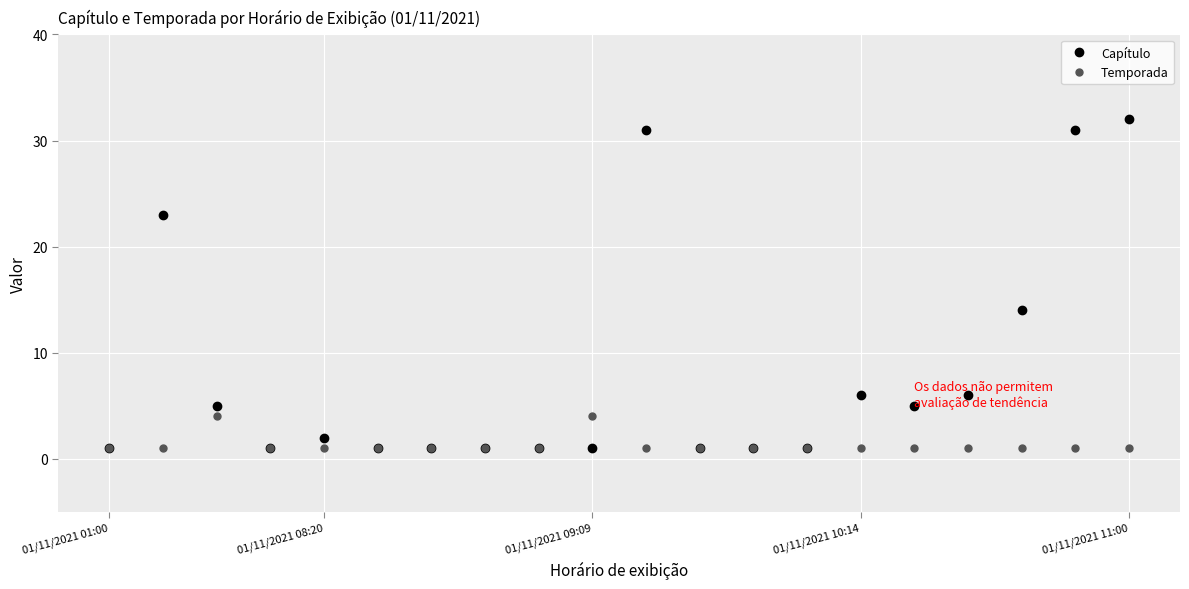

Reading left to right, extract all data points from this chart.

Capítulo: 1	23	5	1	2	1	1	1	1	1	31	1	1	1	6	5	6	14	31	32
Temporada: 1	1	4	1	1	1	1	1	1	4	1	1	1	1	1	1	1	1	1	1